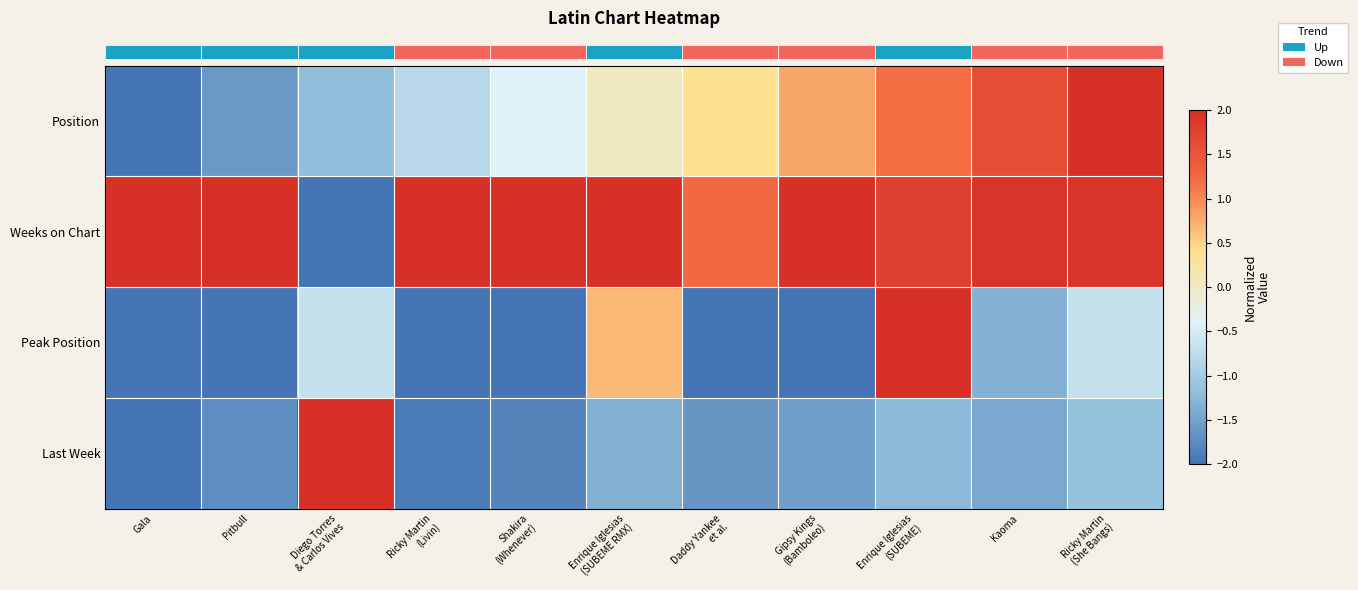

At which category is the sum across all series the highest?

Enrique Iglesias
(SUBEME)